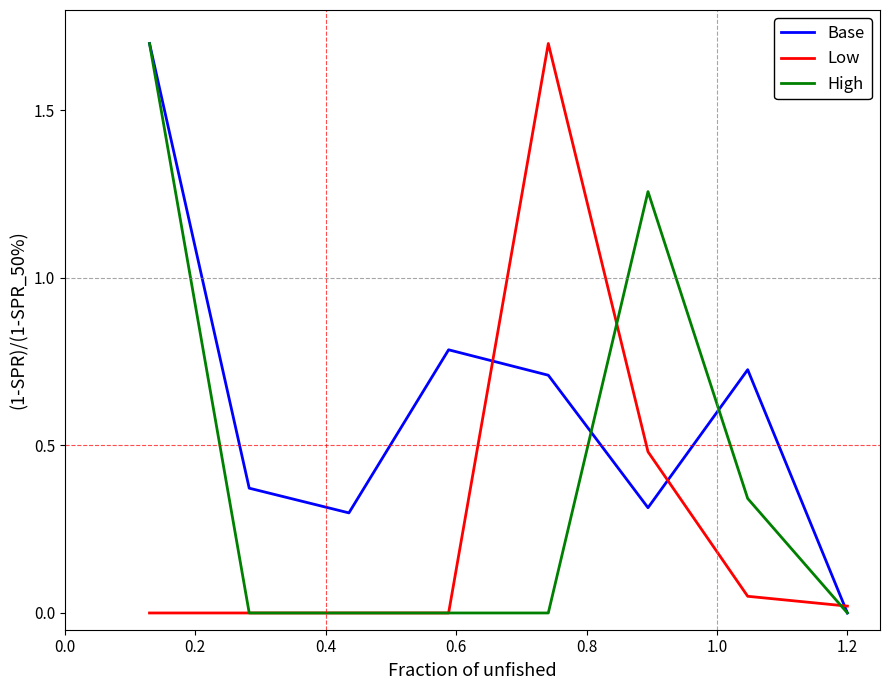

What is the sum of all Low values?

2.3